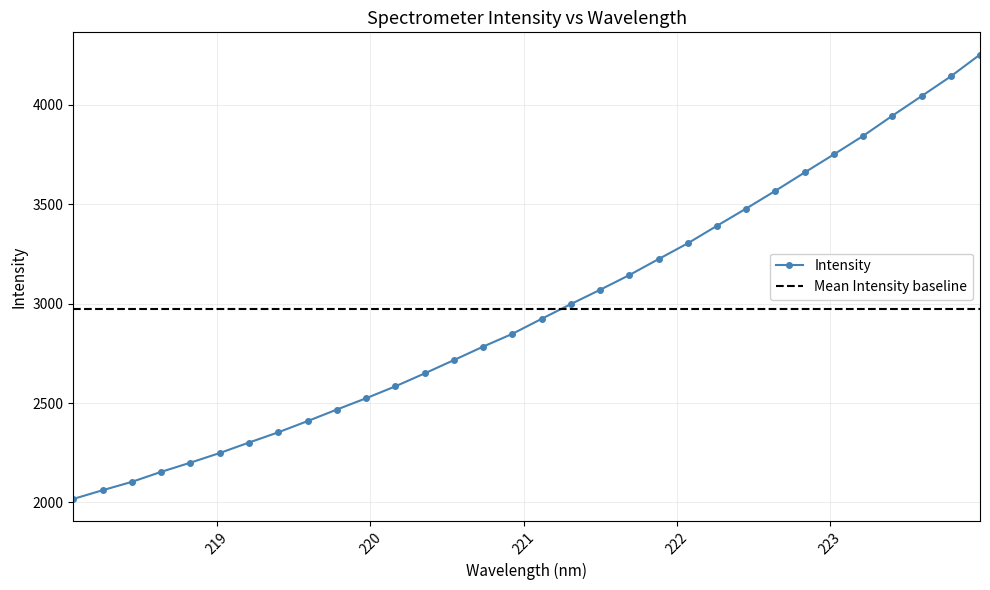

How many categories are shown in the chart?

32